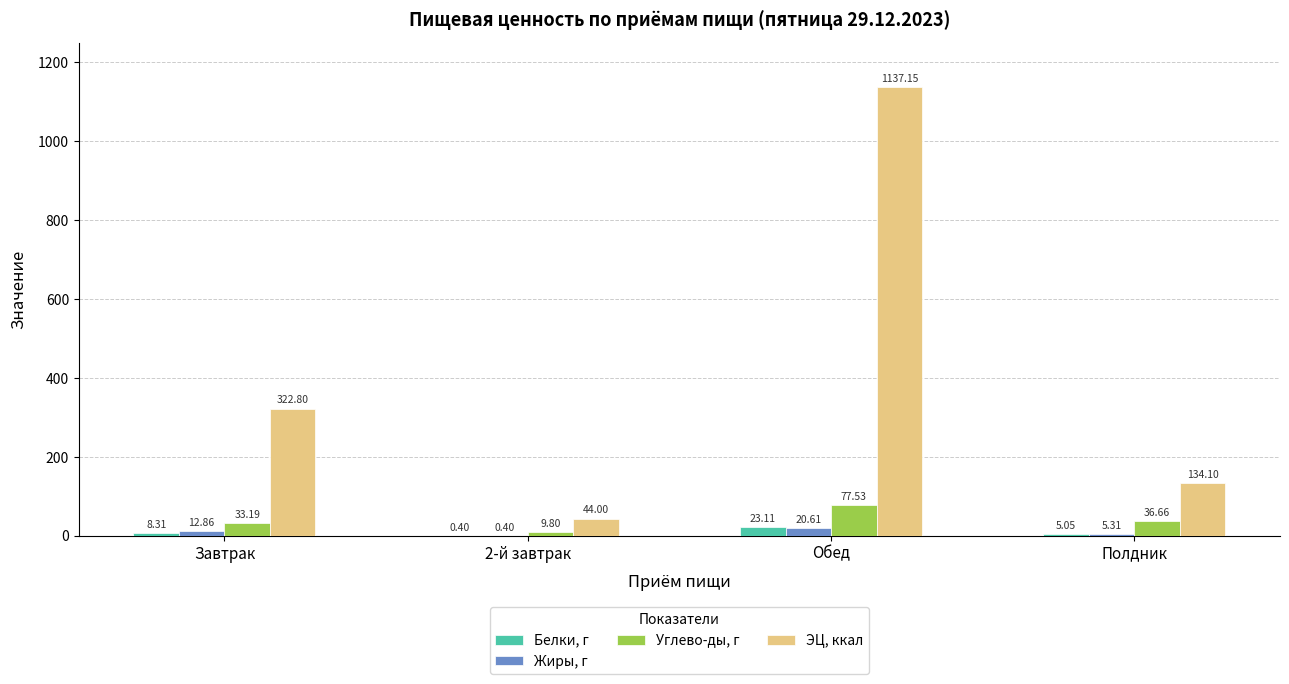

Which series has the largest total across all categories?

ЭЦ, ккал